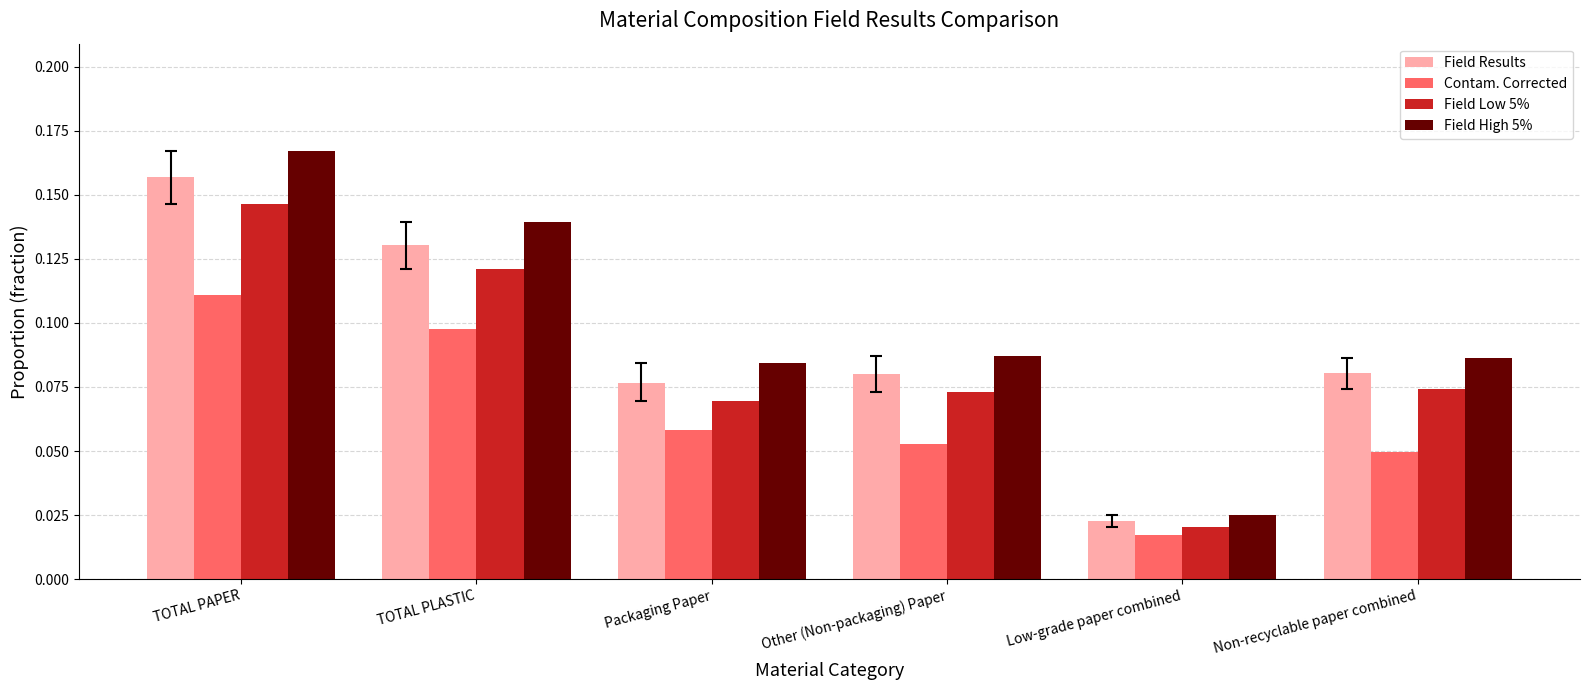

How many distinct data groups are displayed?

4